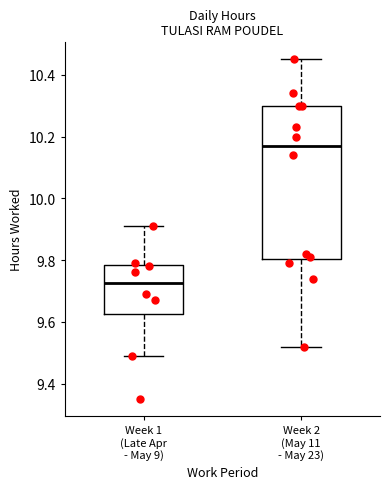

Which box has the lowest median line?

Week 1 (Late Apr - May 9)